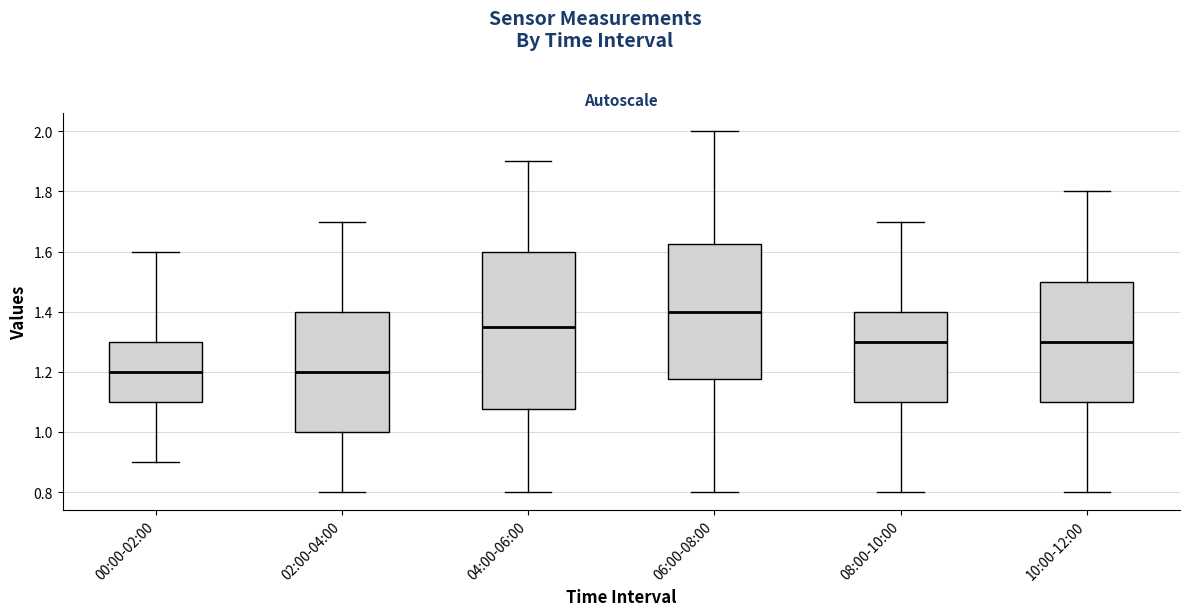

Reading left to right, transcribe this box plot: for each box, give where its median line is, the range the box spans, and where its two whiskers end, as read against the y-axis. The values are not printed on the chart, so give them approximately, as read against the axis.

00:00-02:00: median 1.20, box 1.10 to 1.30, whiskers 0.90 to 1.60
02:00-04:00: median 1.20, box 1.00 to 1.40, whiskers 0.80 to 1.70
04:00-06:00: median 1.36, box 1.08 to 1.60, whiskers 0.80 to 1.90
06:00-08:00: median 1.40, box 1.18 to 1.62, whiskers 0.80 to 2.00
08:00-10:00: median 1.30, box 1.10 to 1.40, whiskers 0.80 to 1.70
10:00-12:00: median 1.30, box 1.10 to 1.50, whiskers 0.80 to 1.80